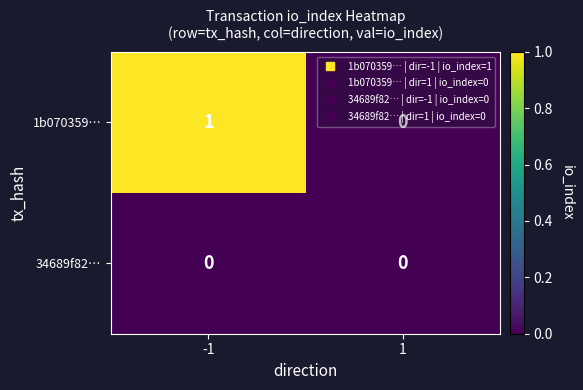

How many data points does each series have?

2